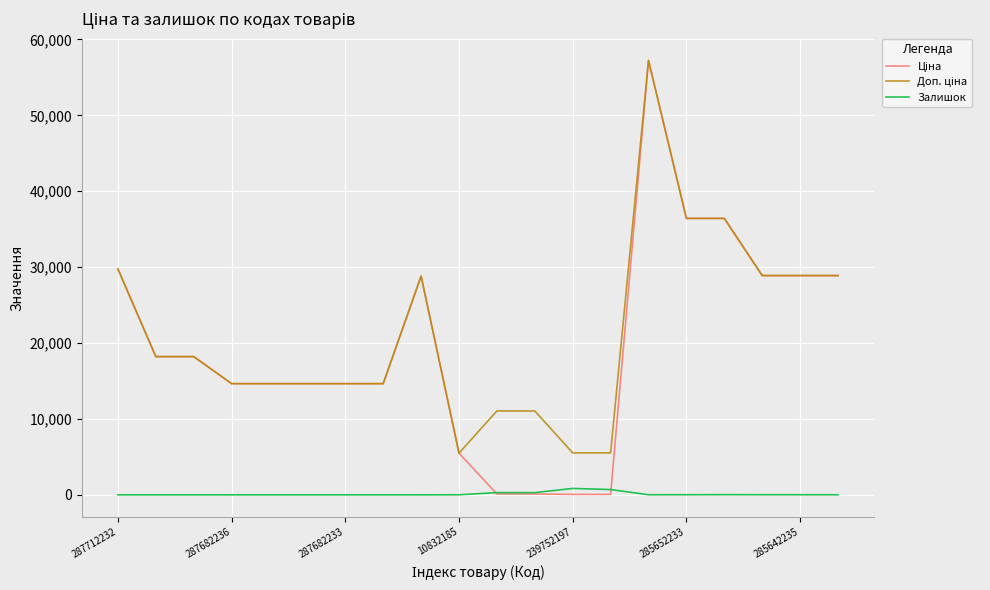

What is the greatest value displayed?

57235.5